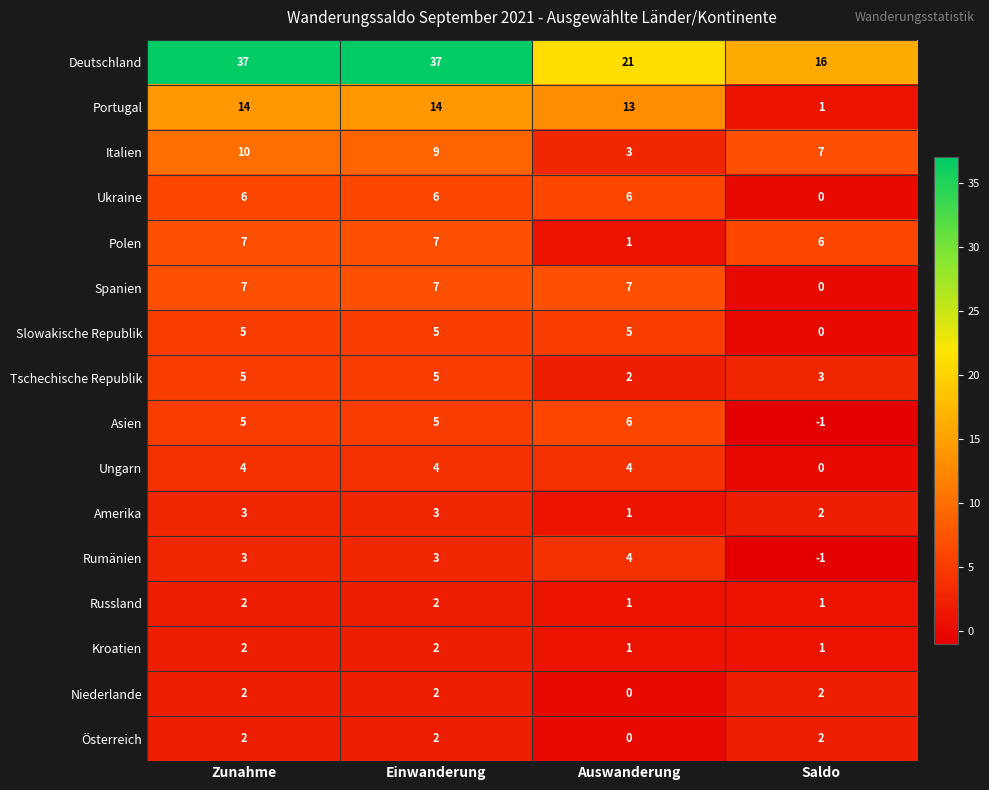

The Rumänien series shows 0 at Saldo. True or false?

False